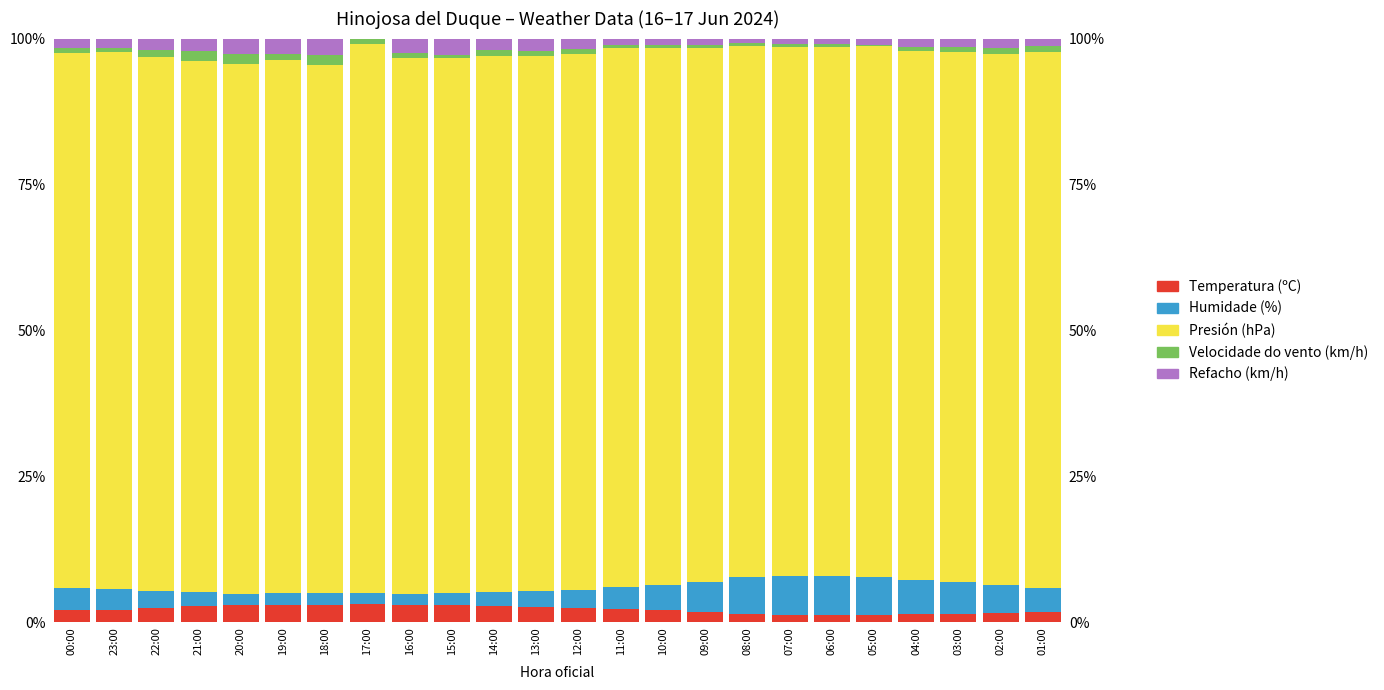

The value of Velocidade do vento (km/h) at 17:00 is 1.0. True or false?

True